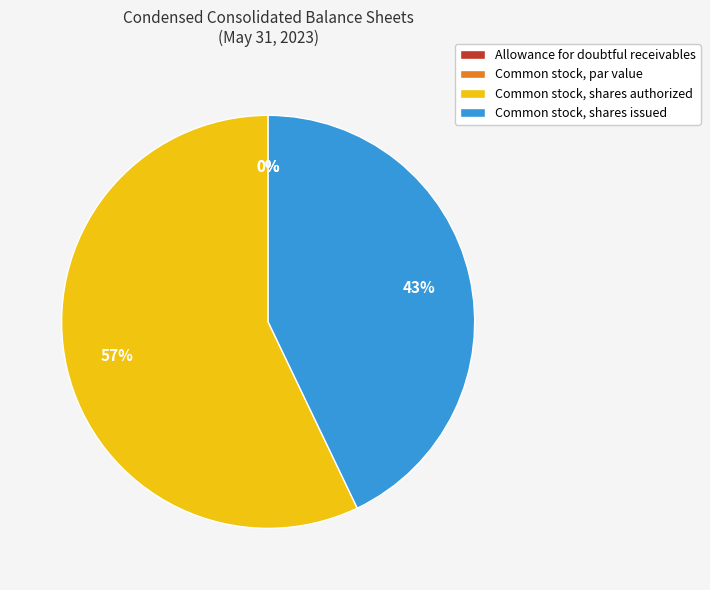

What is the smallest slice in the pie chart?

Common stock, par value